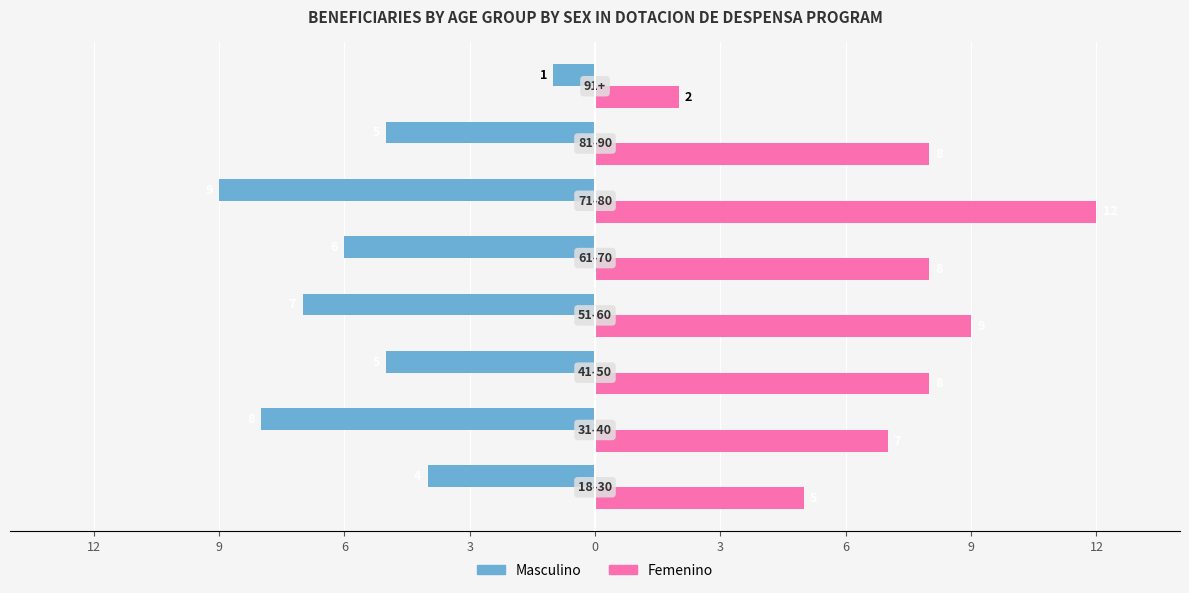

What are all the series names shown in the legend?

Masculino, Femenino